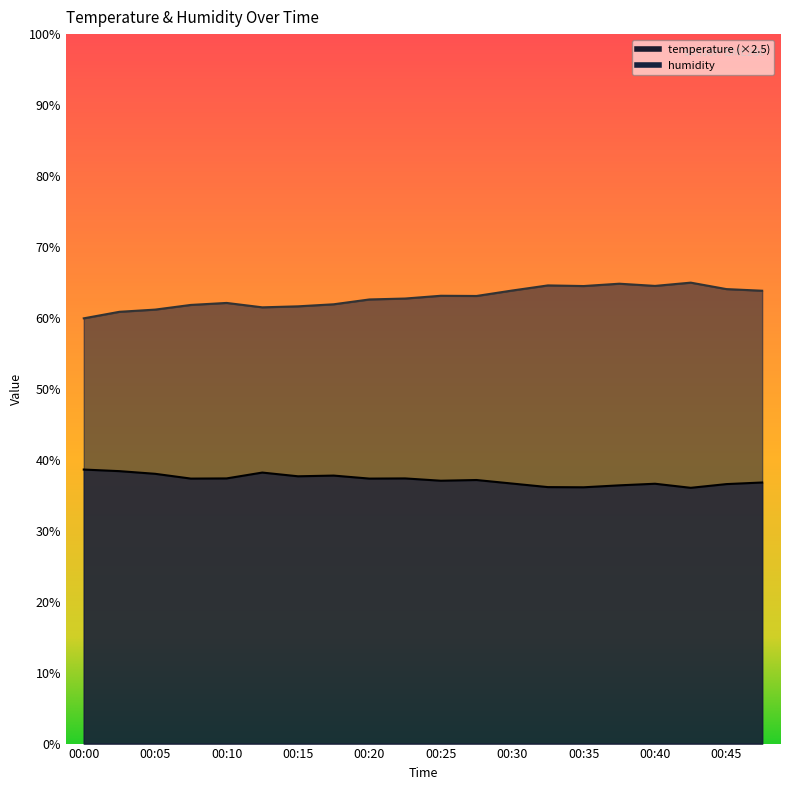

What is the sum of all temperature values?

743.7